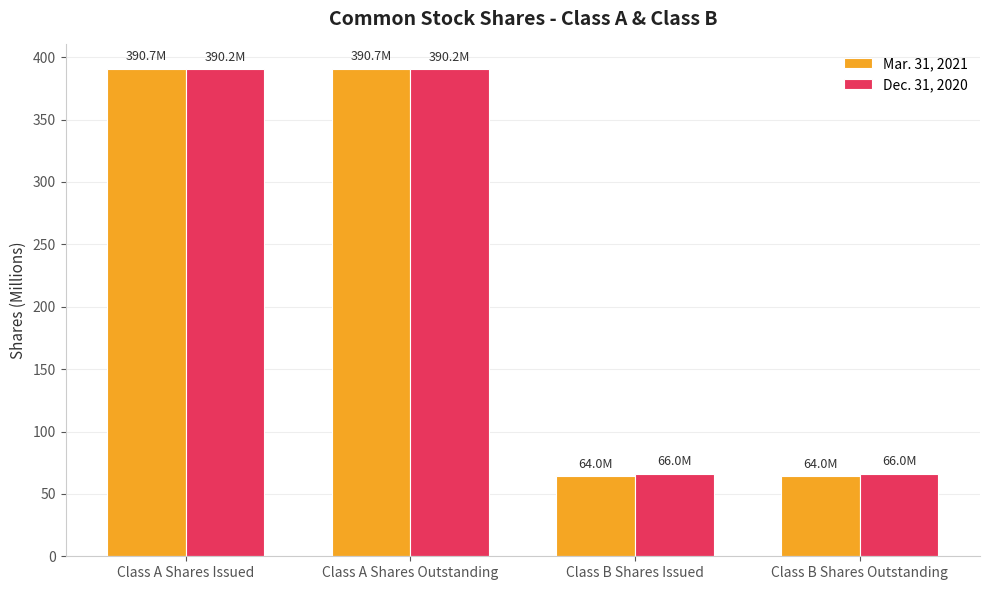

What is the approximate value of Mar. 31, 2021 at Class B Shares Issued?

64.0